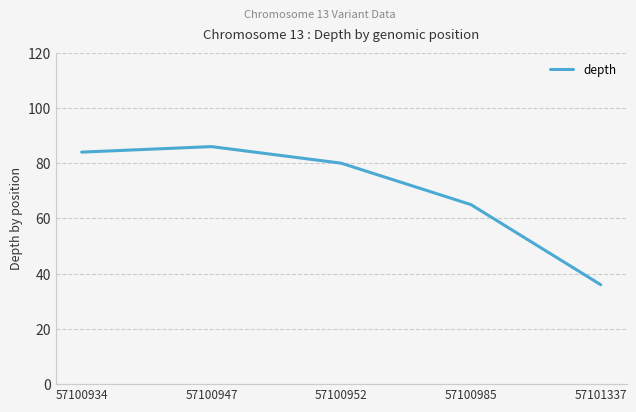

What is the change in value from 57100947 to 57100952?

-6